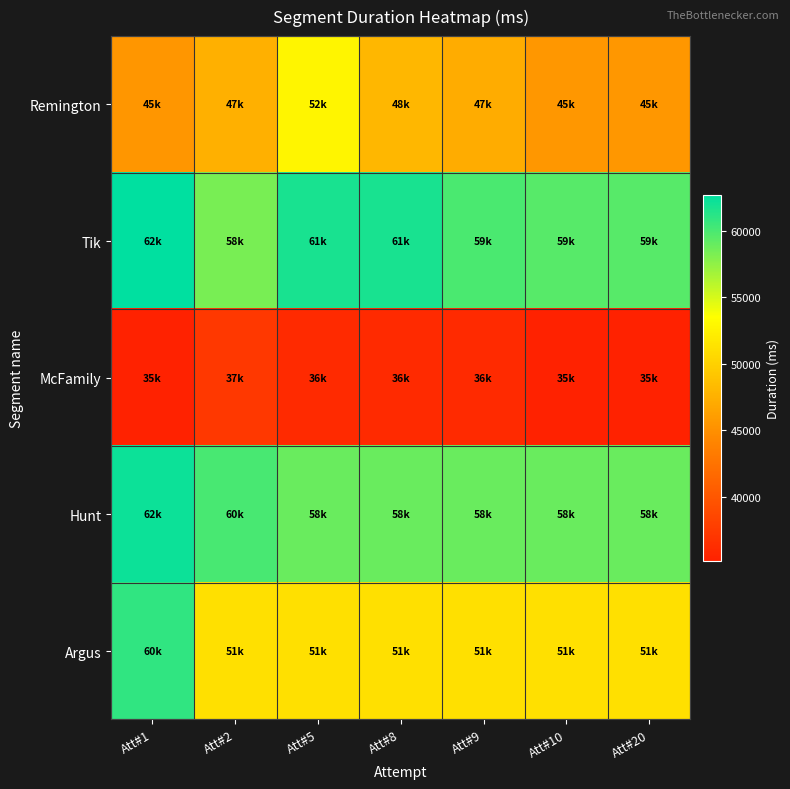

What is the total value across all series at Att#2?

254493